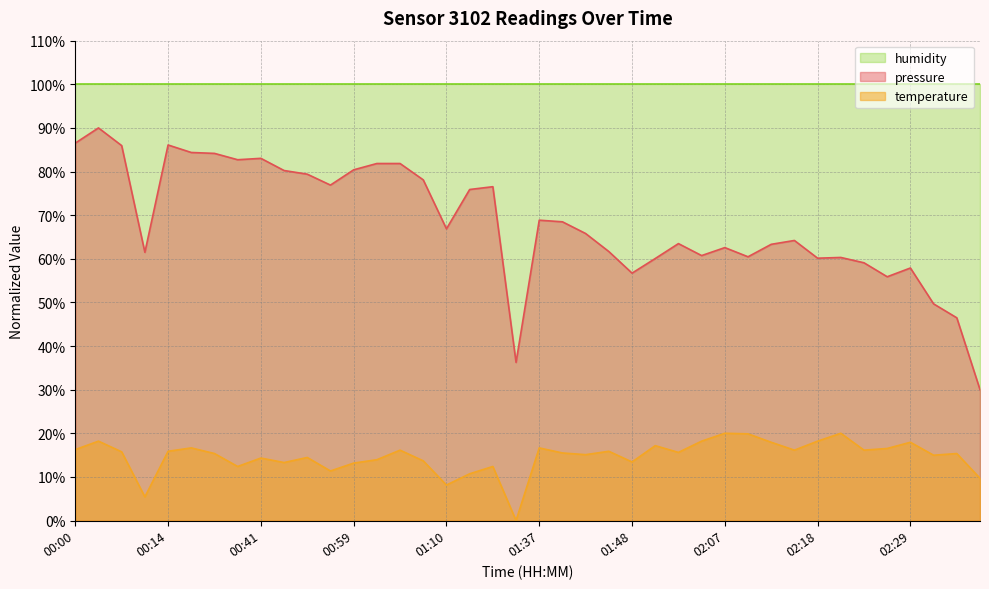

True or false: temperature and pressure cross at least once.

False